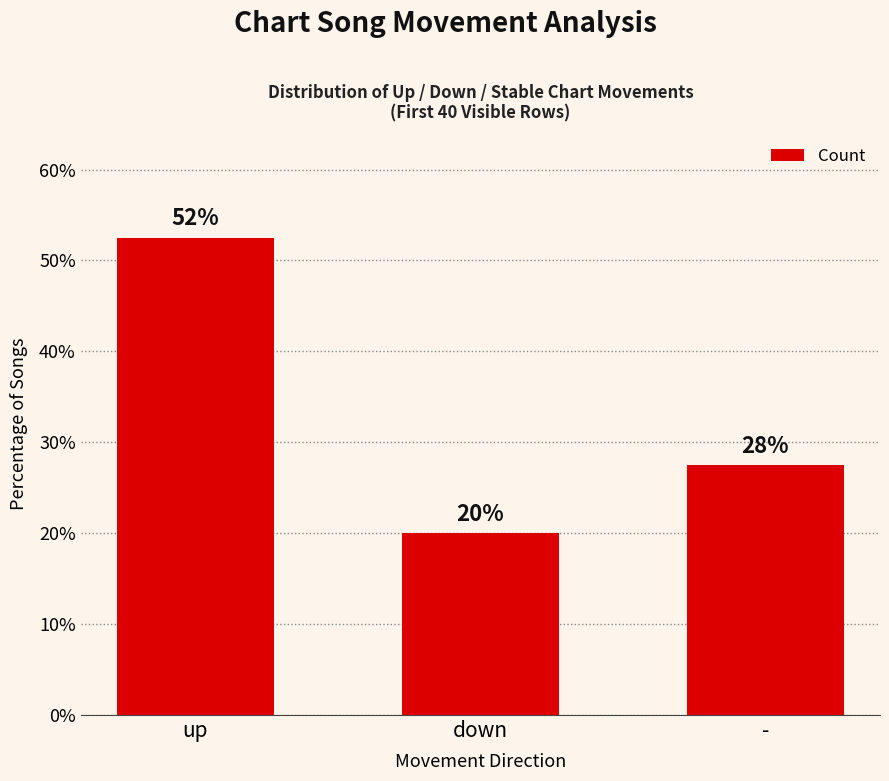

What is the sum of the values at - and down?

47.5